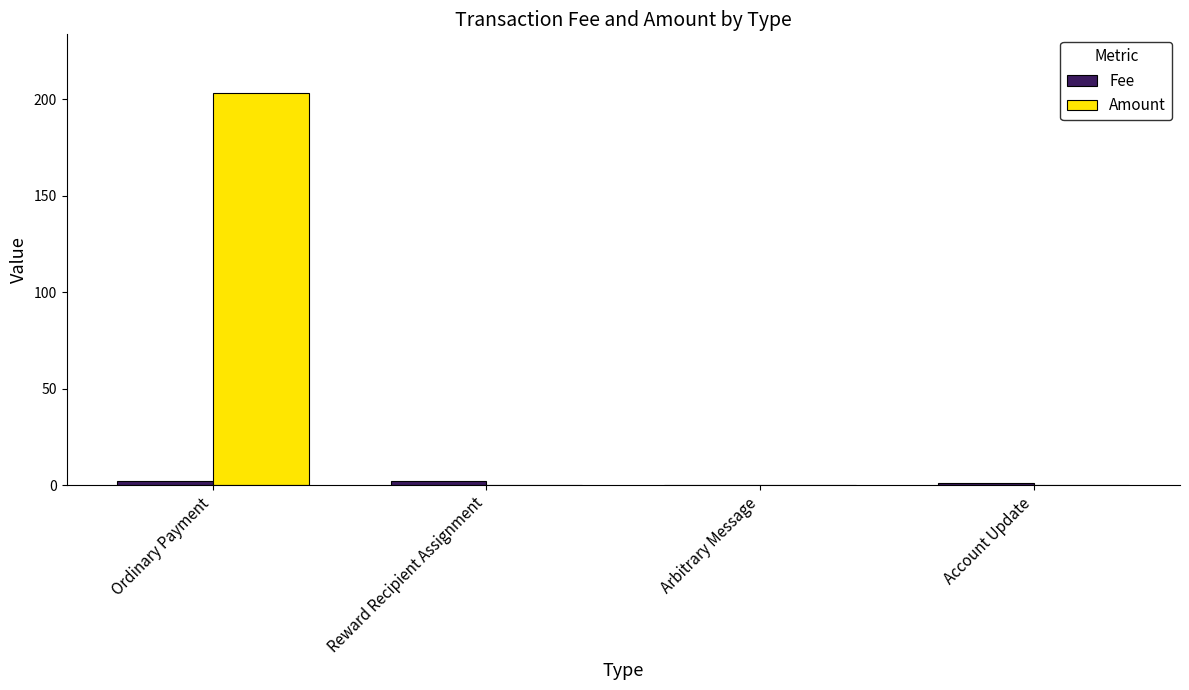

What is the maximum value for Amount?

203.1